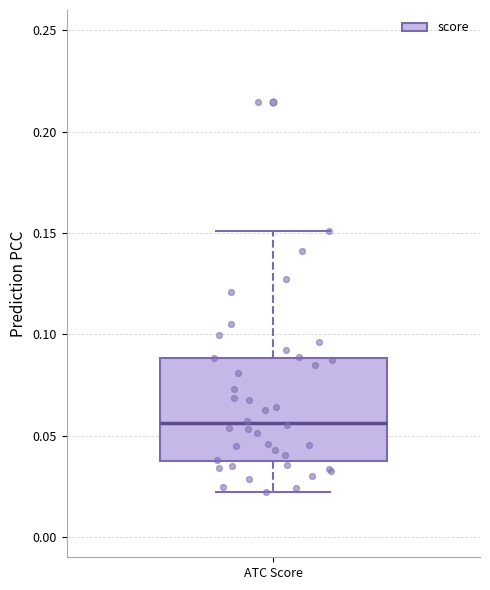

Transcribe this box plot: give where the median line is, the range the box spans, and where the two whiskers end, as read against the y-axis. The values are not printed on the chart, so give them approximately, as read against the axis.

median 0.055, box 0.035 to 0.090, whiskers 0.020 to 0.150